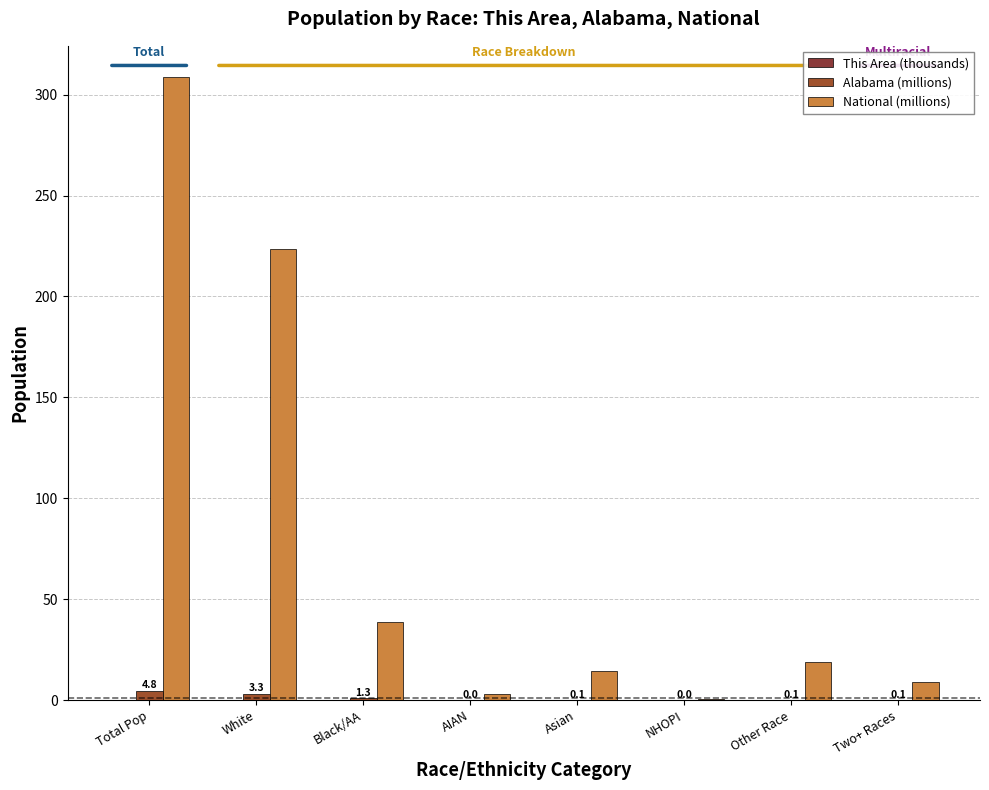

At how many categories does at least one series exceed 155?

2